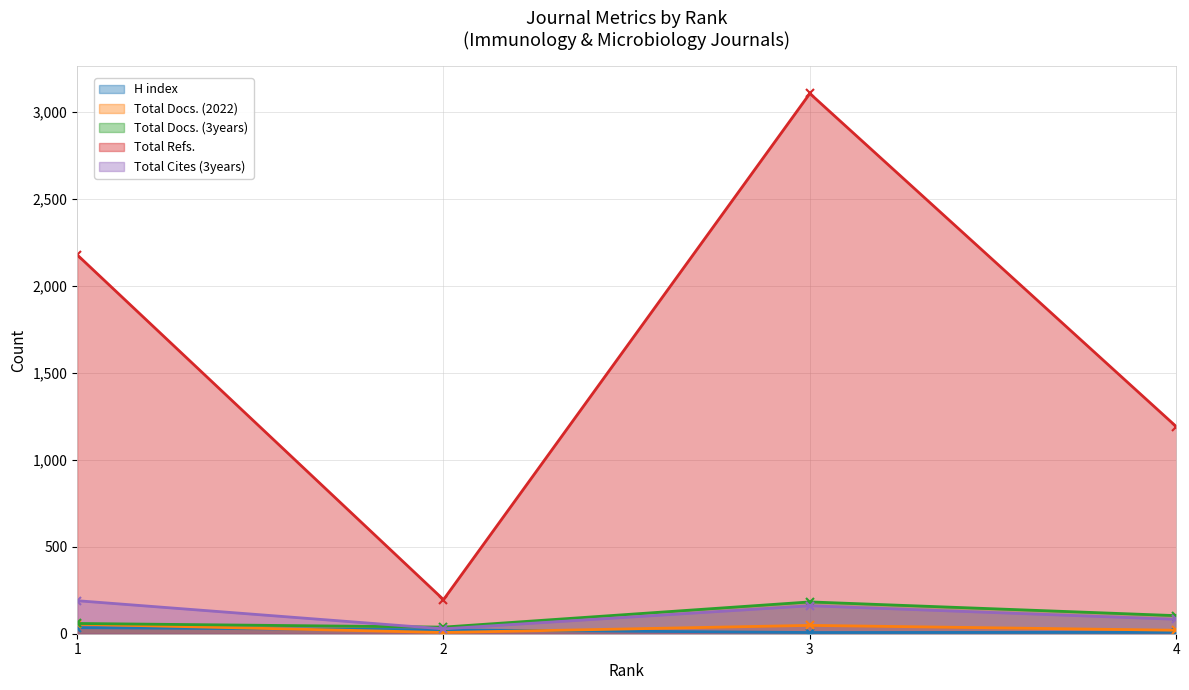

True or false: Total Docs. (3years) and Total Refs. cross at least once.

False